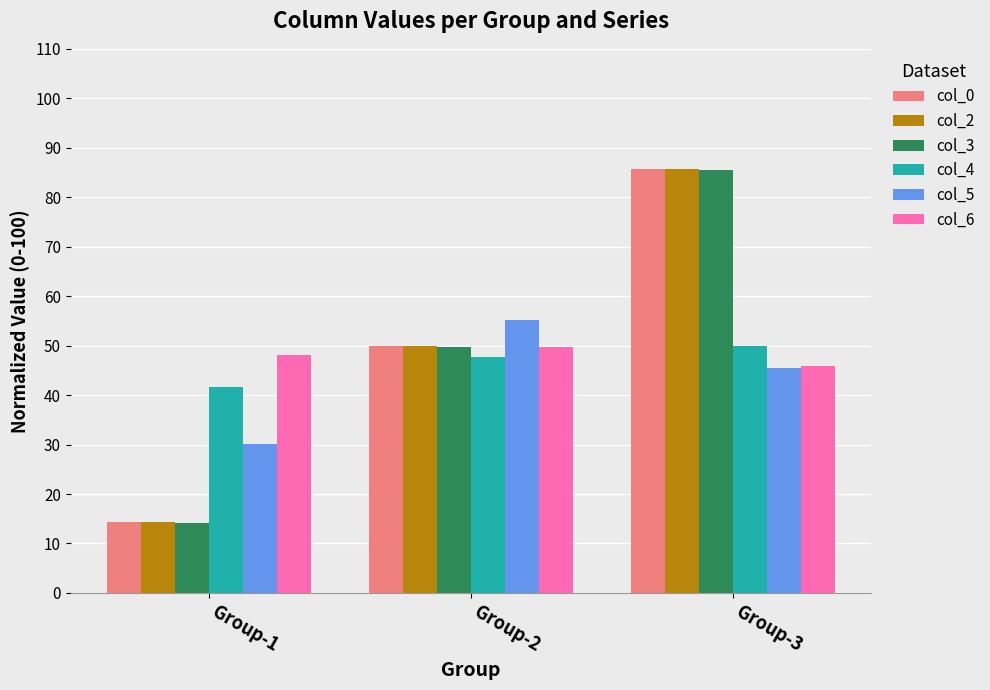

What is the maximum value shown in the chart?

85.7